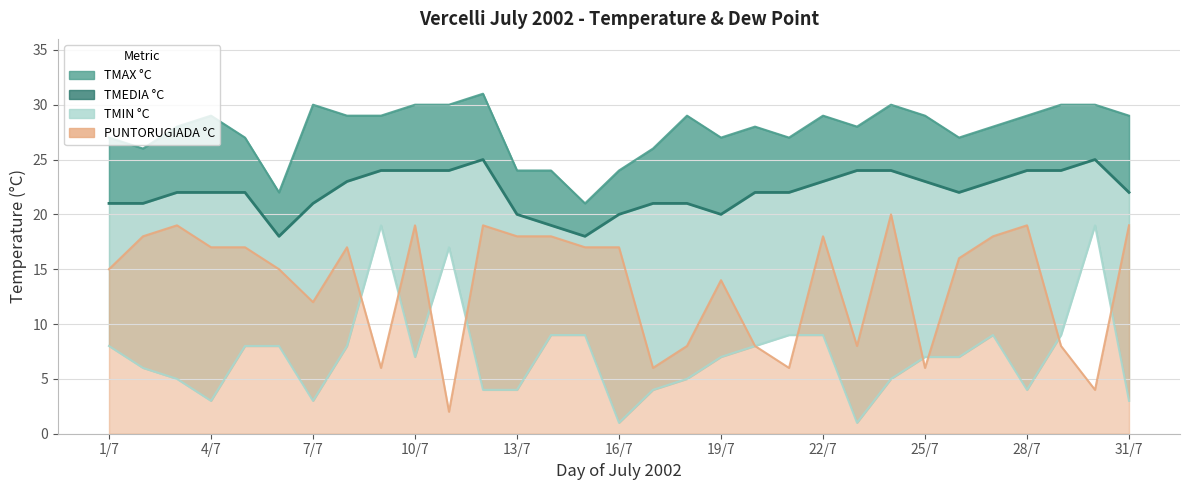

Which series has the widest spread of values?

TMIN °C